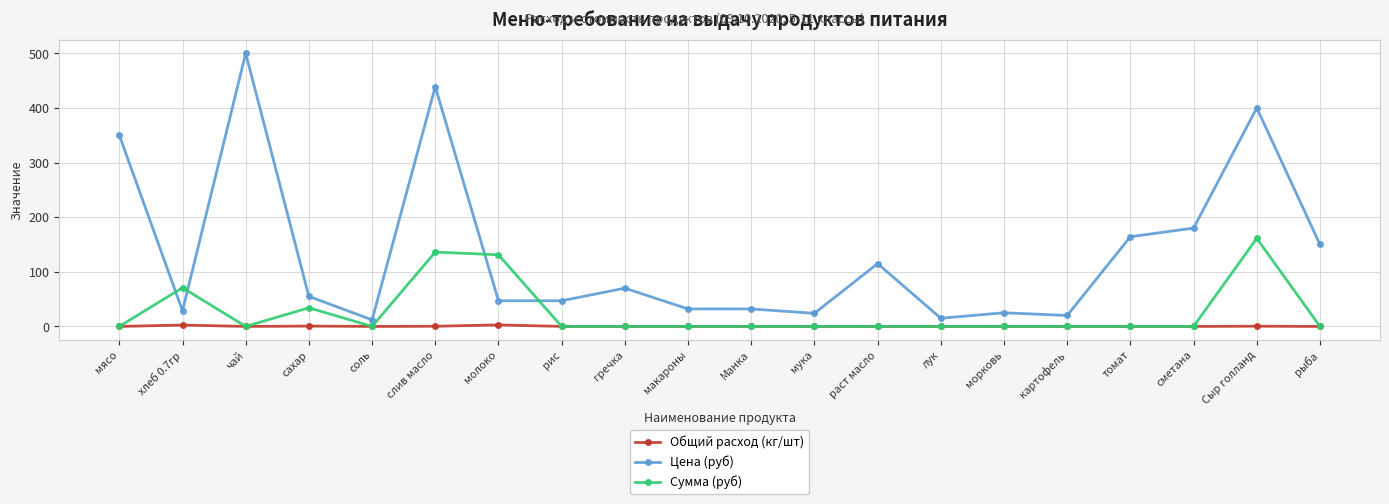

What is the highest value of the Цена (руб) series?

500.0